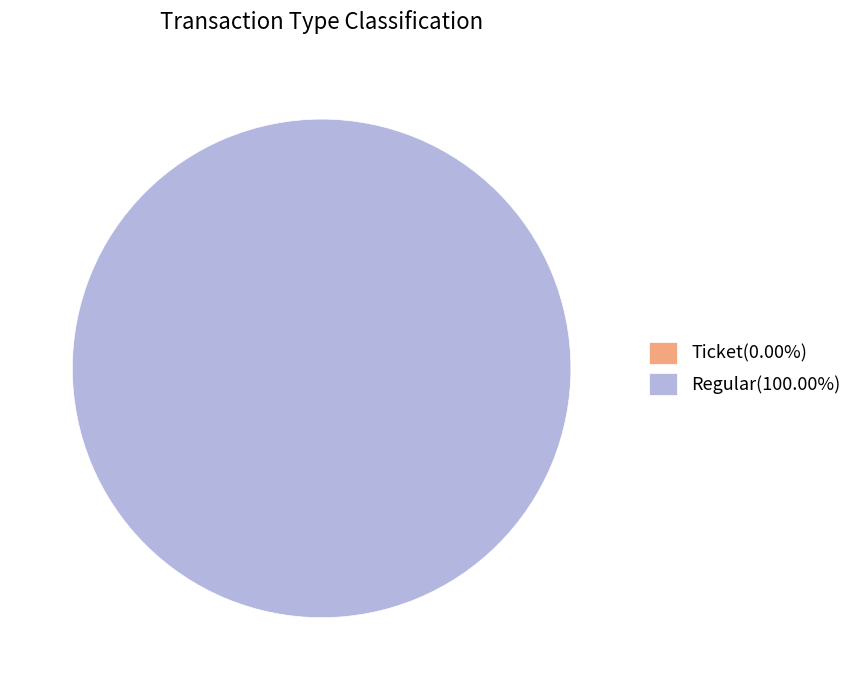

Which has a higher value, Regular or Ticket?

Regular